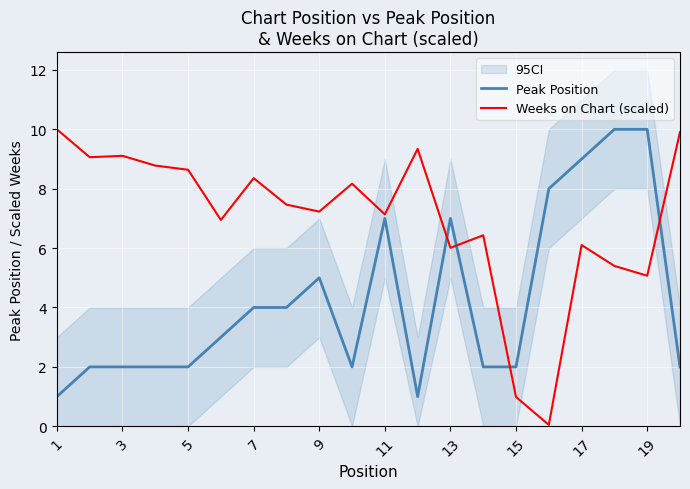

What value does the Weeks on Chart (scaled) series have at 15?

1.0